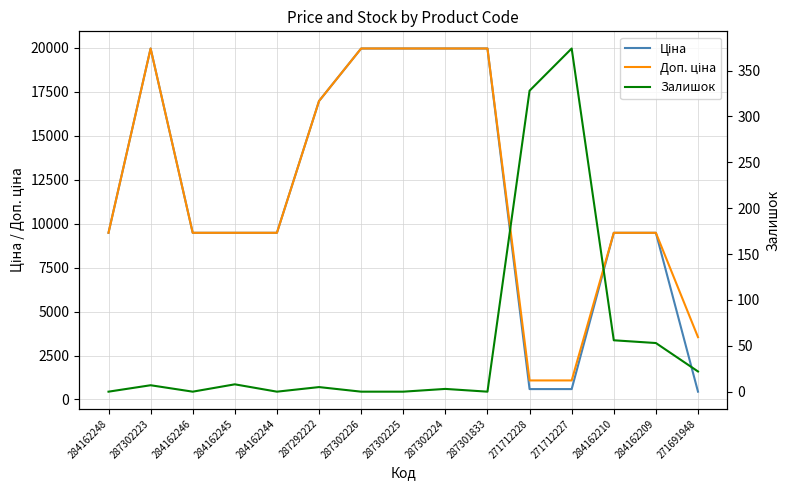

What are all the series names shown in the legend?

Ціна, Доп. ціна, Залишок